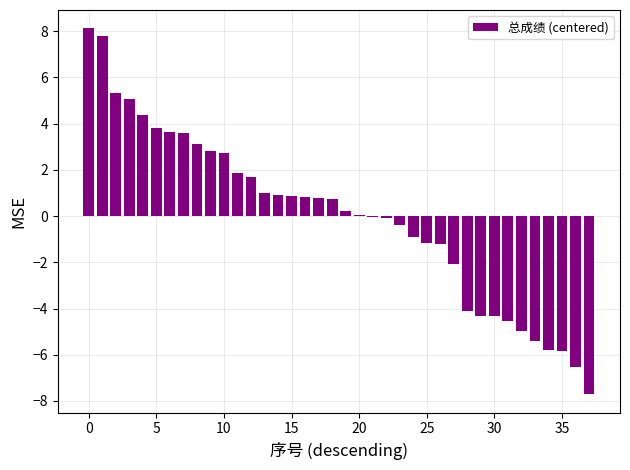

What is the greatest value displayed?

8.1